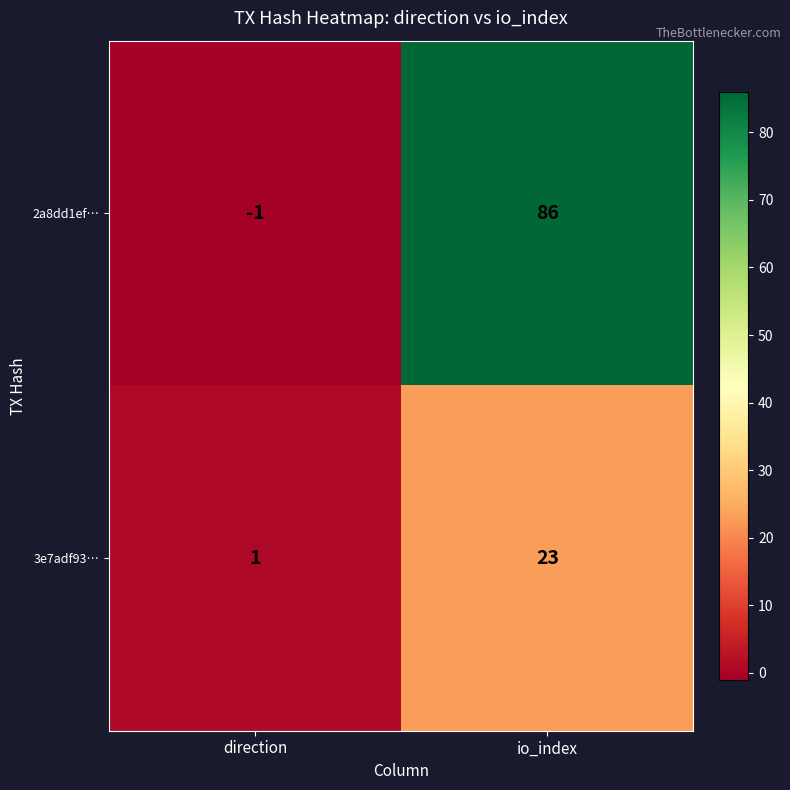

Which series has the widest spread of values?

2a8dd1ef…